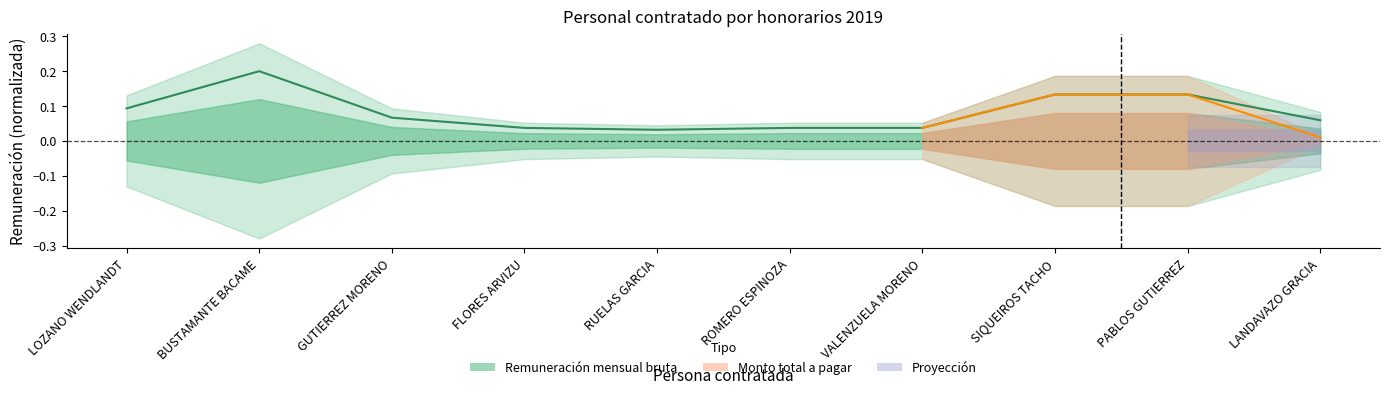

Reading right to left, list all the values displayed in this chart.

0.1	0.1	0.1	0.0	0.0	0.0	0.0	0.1	0.2	0.1